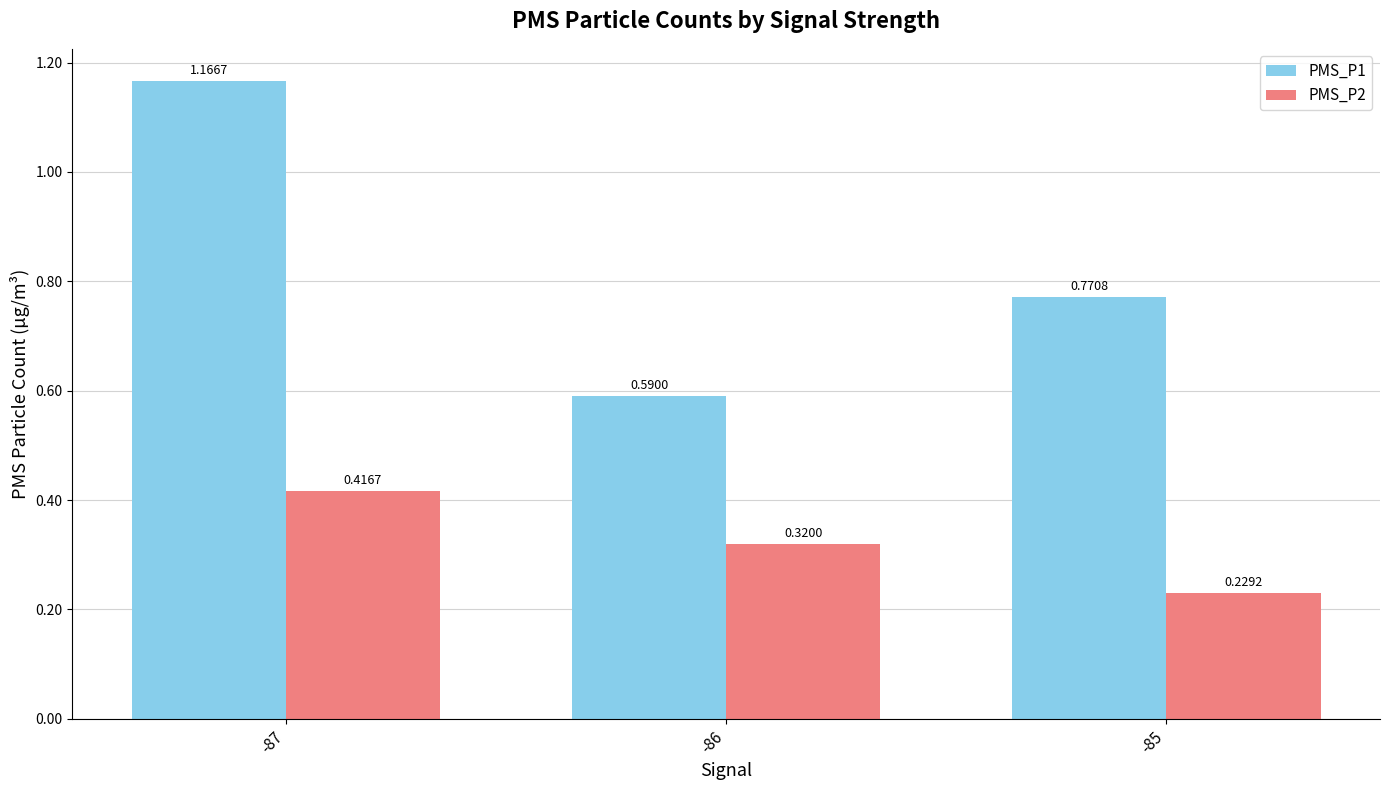

The PMS_P1 series shows 1.1 at -85. True or false?

False